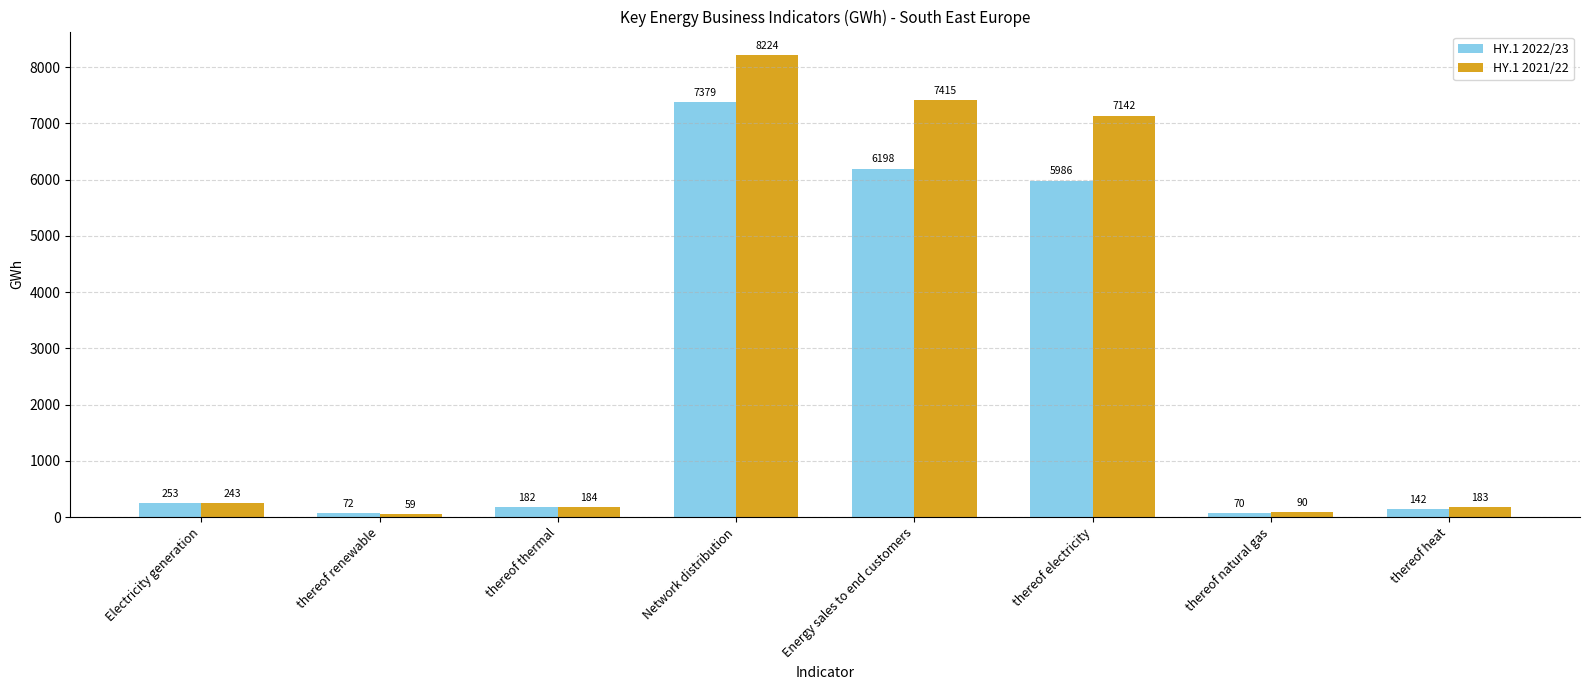

What is the maximum value shown in the chart?

8224